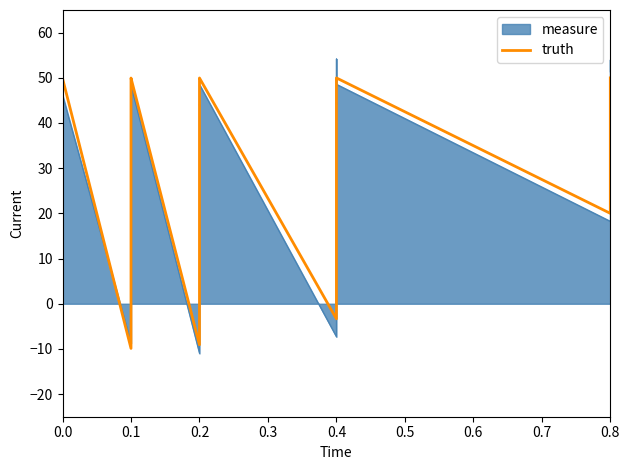

What is the value of the 35th point from the left?

45.2